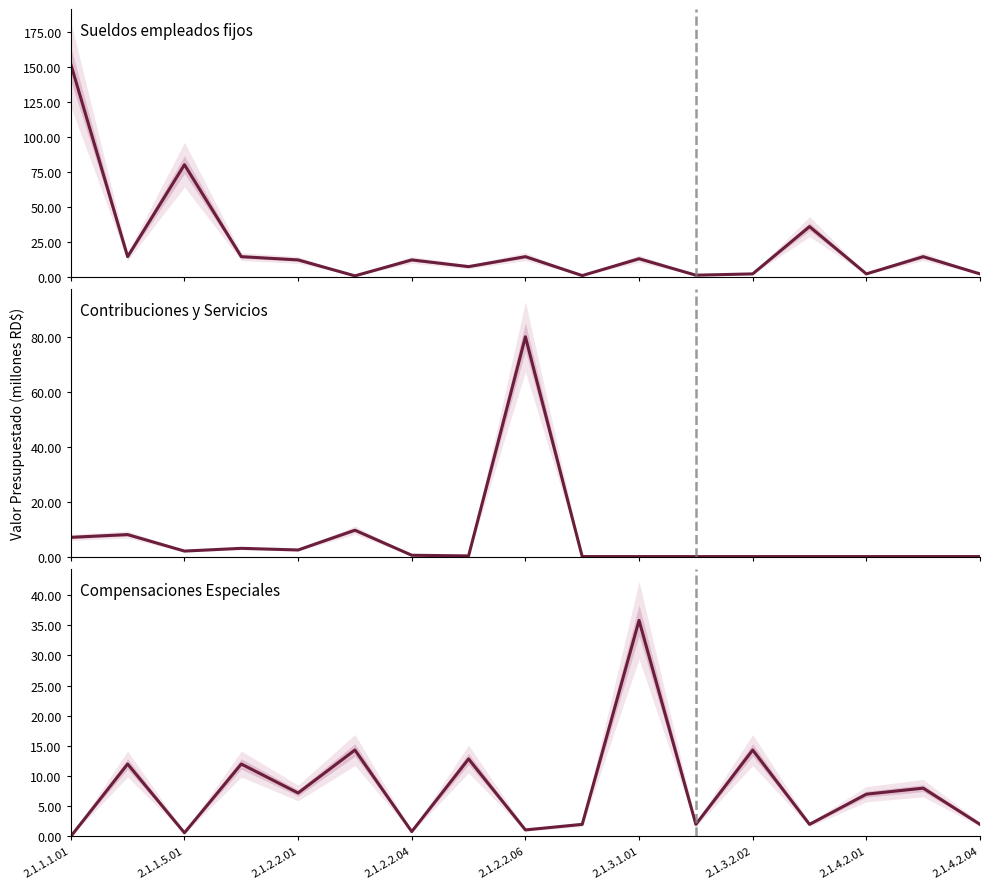

What position from the right is 2.1.1.1.01?

17